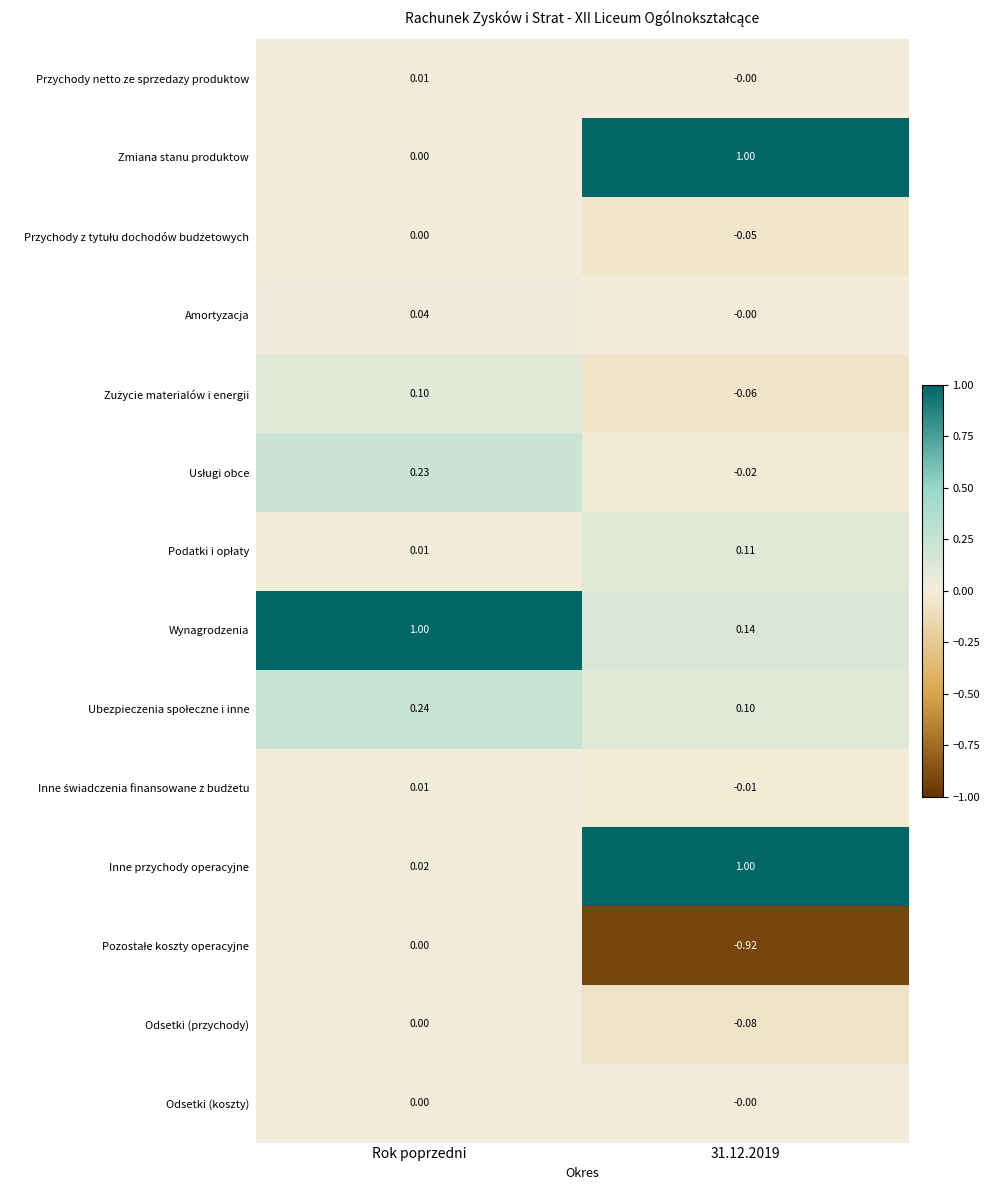

Which series changed the most between Rok poprzedni and 31.12.2019?

Zmiana stanu produktow